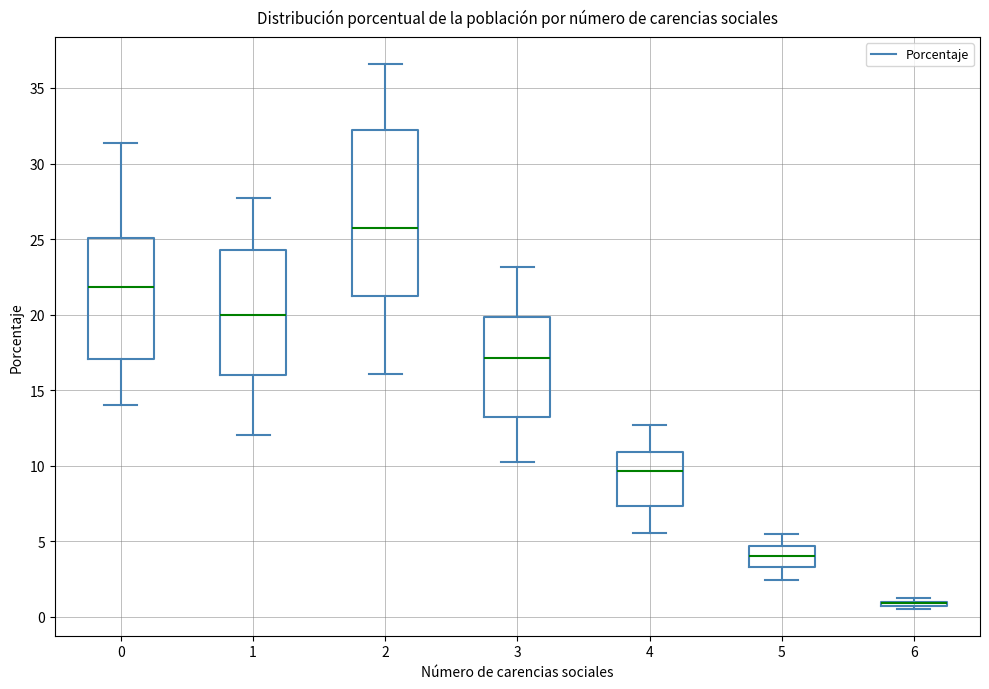

Comparing the boxes themselves (not the whiskers), which one is the tallest?

2